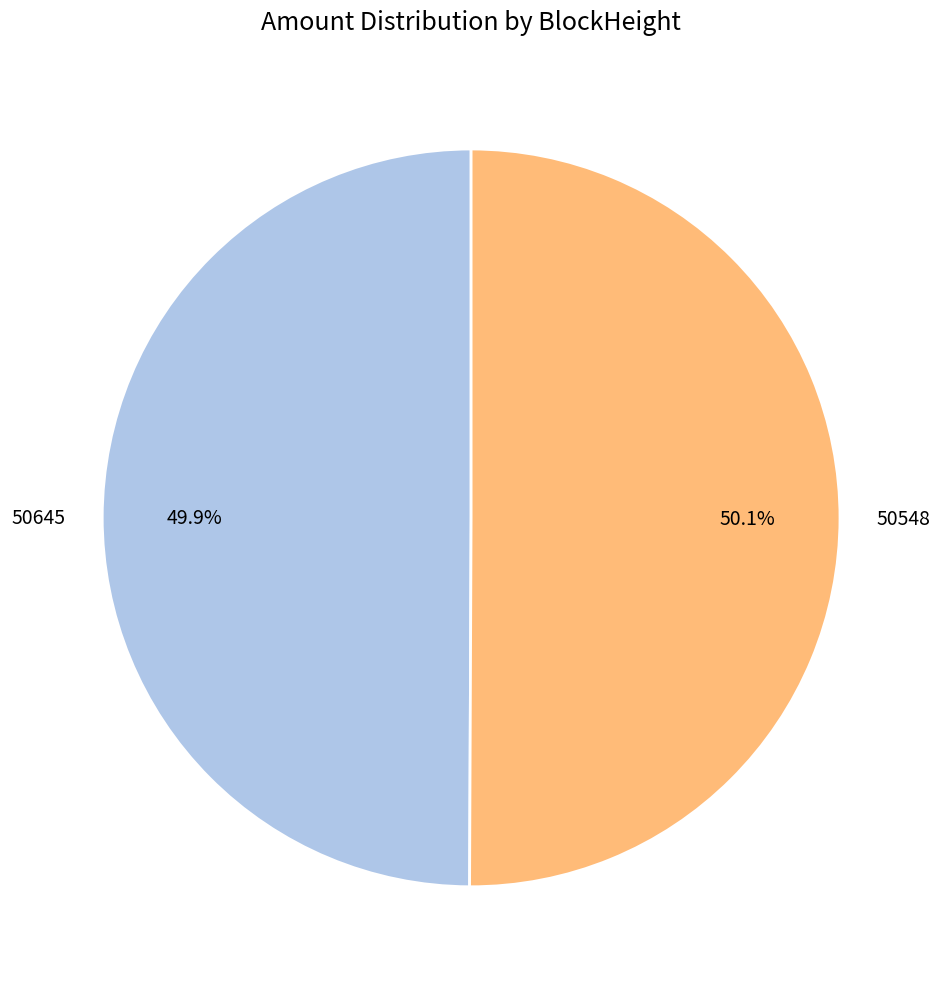

To the nearest percent, what is the combined percentage of 50548 and 50645?

100%